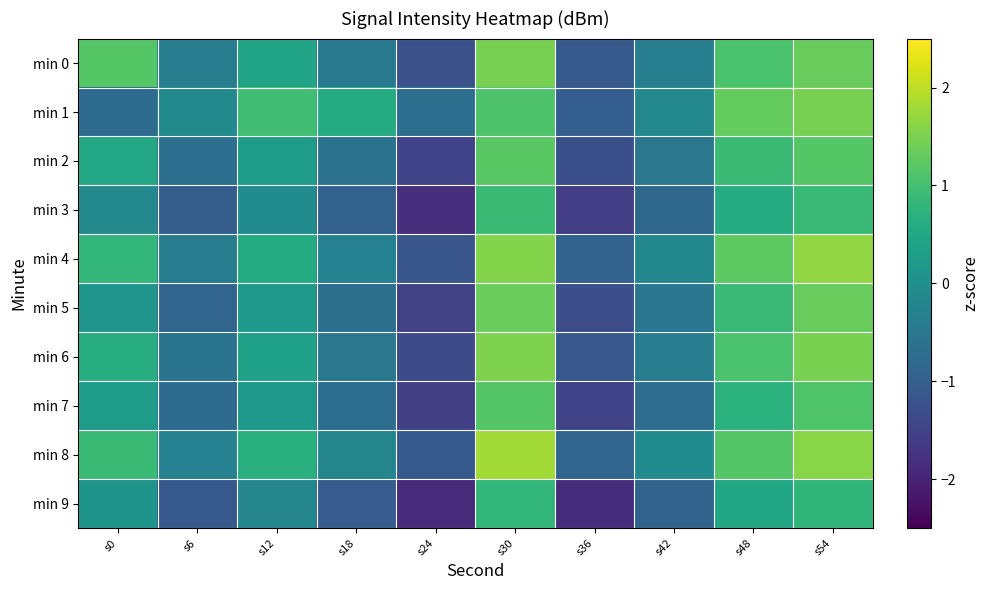

What is the spread (max minus min) of values at s18?

1.6